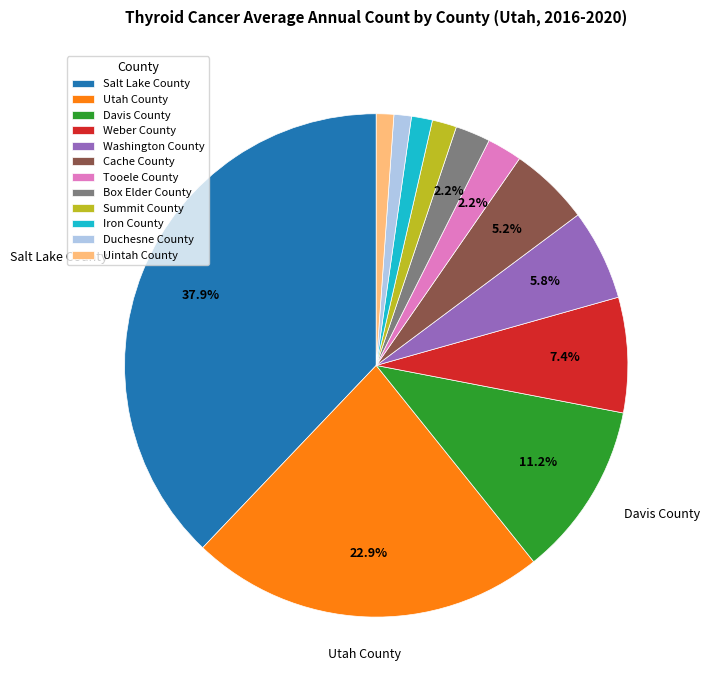

How many segments does this pie chart have?

12